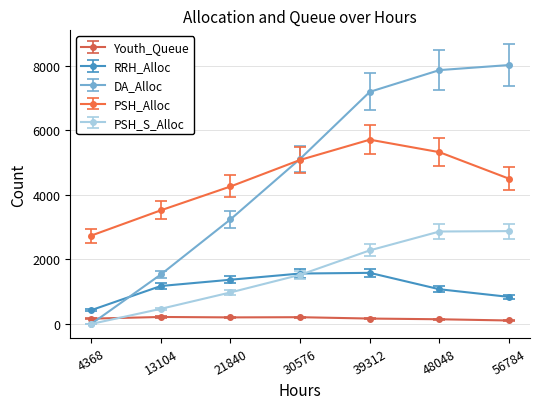

True or false: DA_Alloc has a value of 13471 at 56784.

False